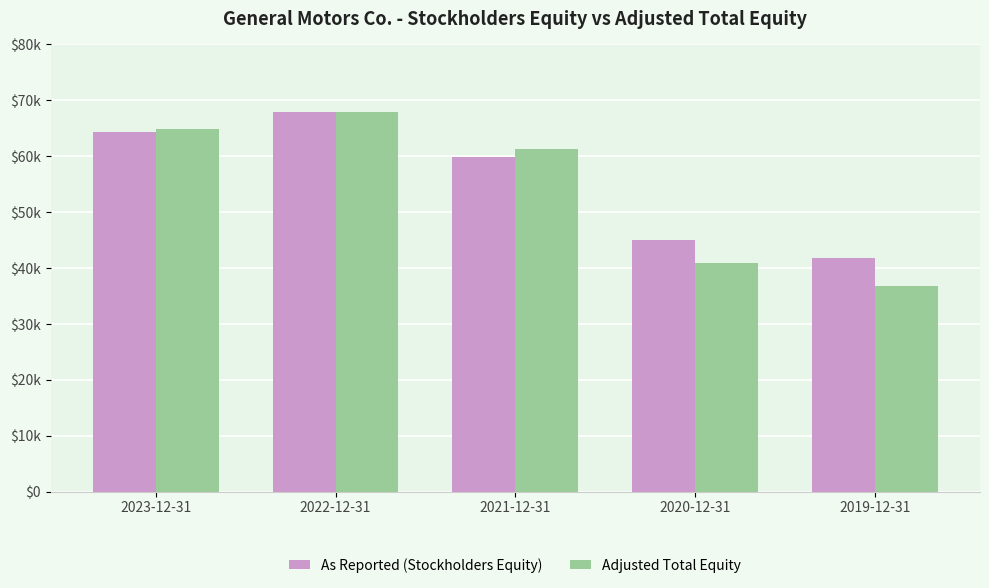

Does the chart contain stacked bars?

No